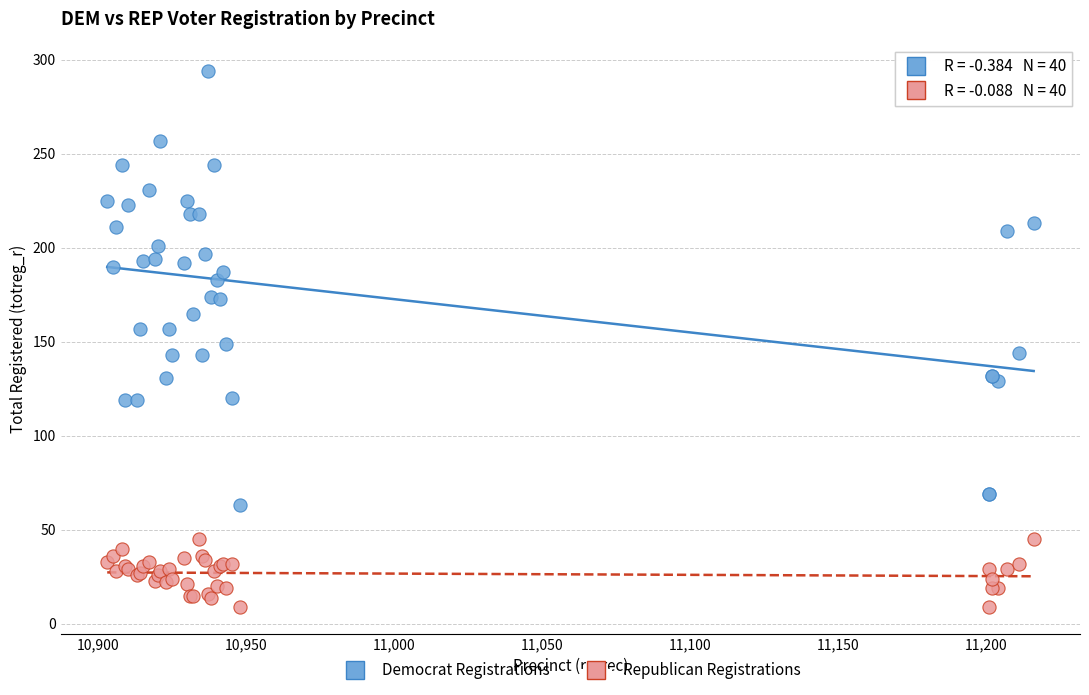

Which series contains the highest Y value?

Democrat Registrations